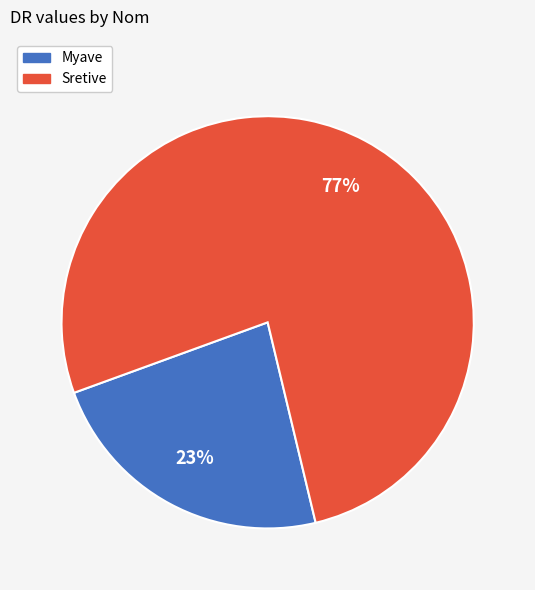

Which category accounts for the majority?

Sretive